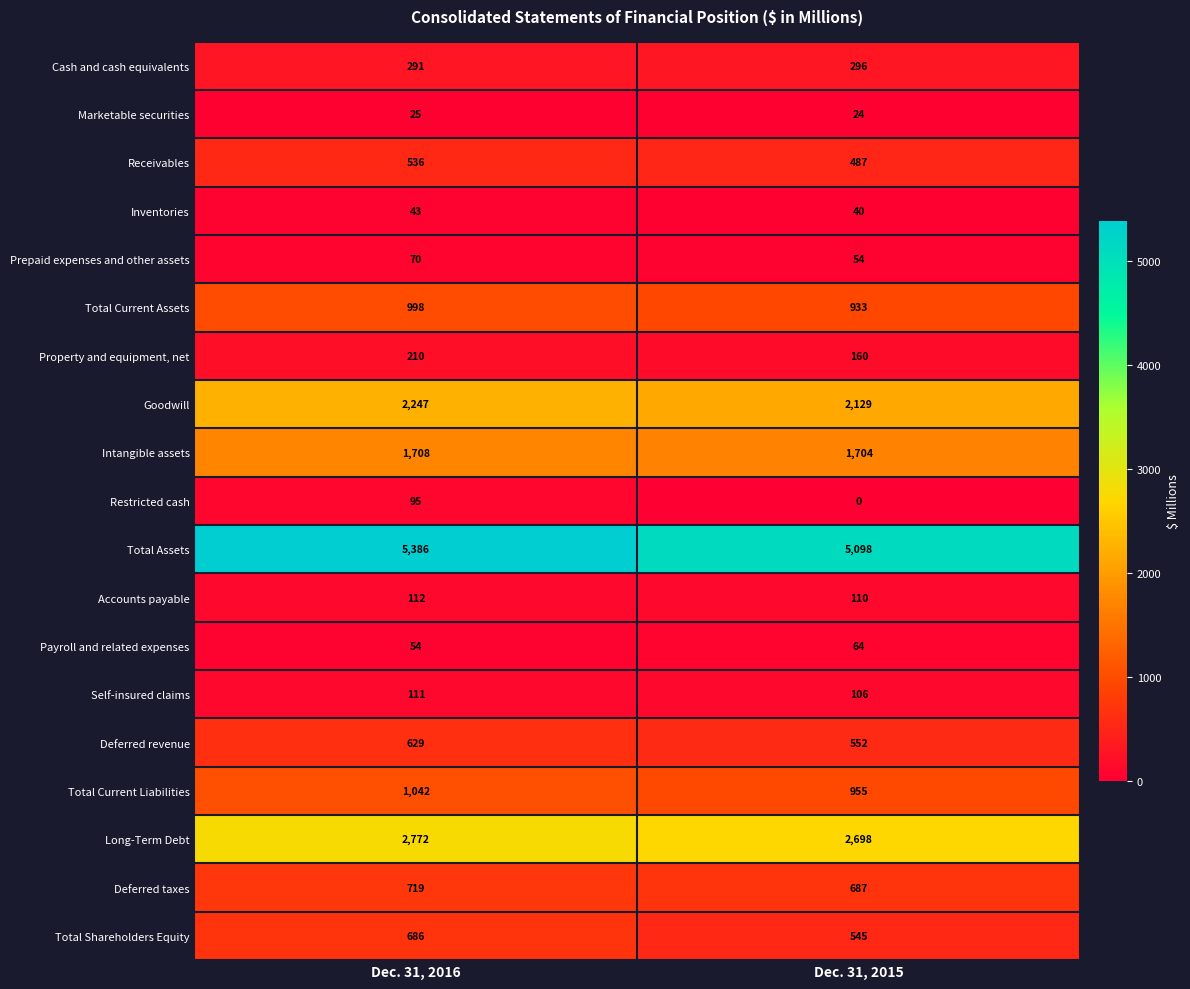

What is the greatest value displayed?

5386